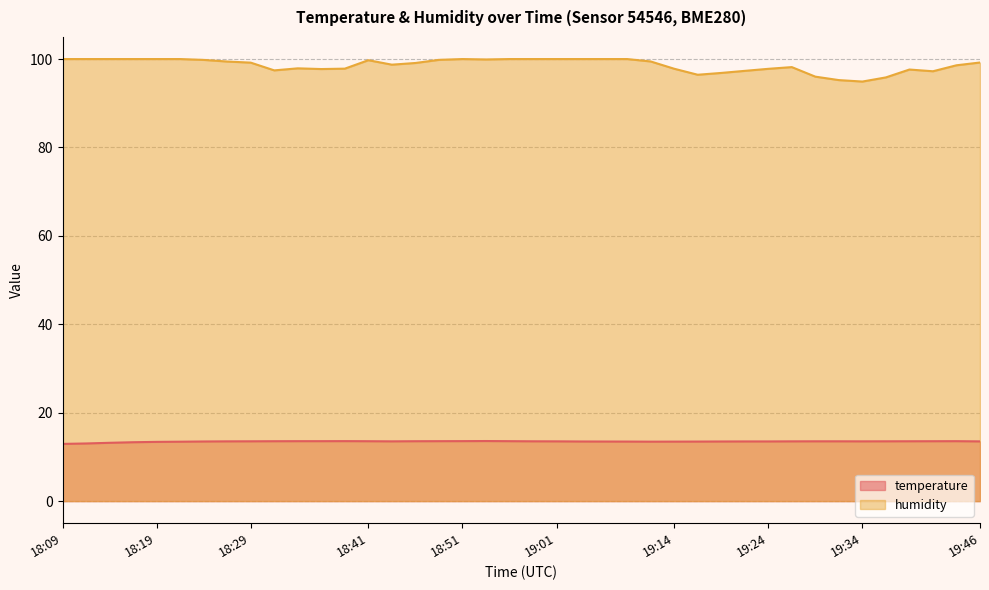

List the labels in order of humidity value, smallest first.

19:34, 19:31, 19:36, 19:29, 19:16, 19:19, 19:42, 19:21, 18:32, 19:39, 18:37, 19:24, 19:14, 18:39, 18:34, 19:26, 19:44, 18:44, 18:46, 18:29, 19:46, 18:27, 19:11, 18:41, 18:24, 18:49, 18:54, 18:09, 18:11, 18:14, 18:17, 18:19, 18:22, 18:51, 18:56, 18:59, 19:01, 19:04, 19:06, 19:09